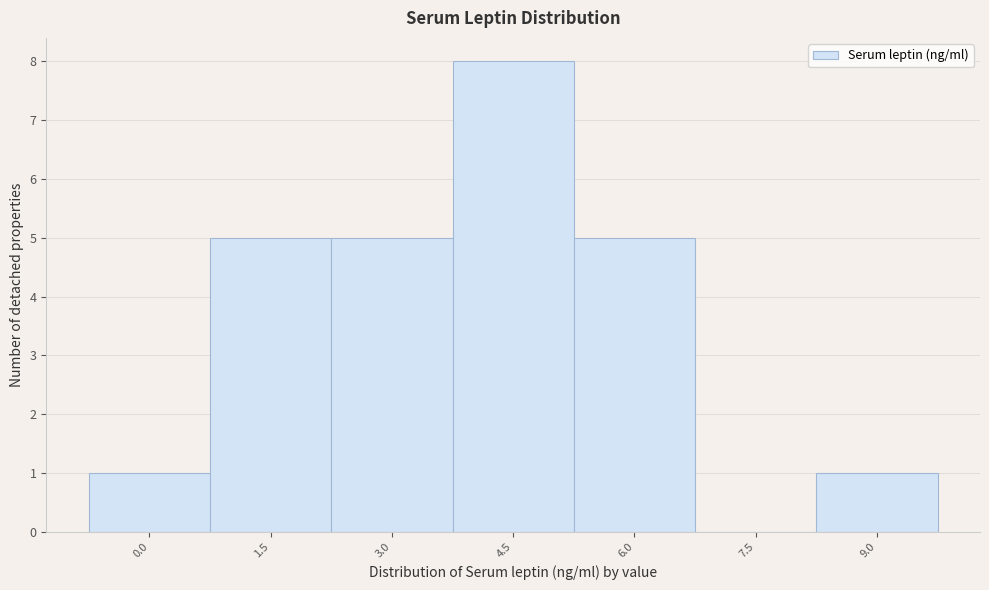

Reading right to left, extract all data points from this chart.

9.0=1	7.5=0	6.0=5	4.5=8	3.0=5	1.5=5	0.0=1